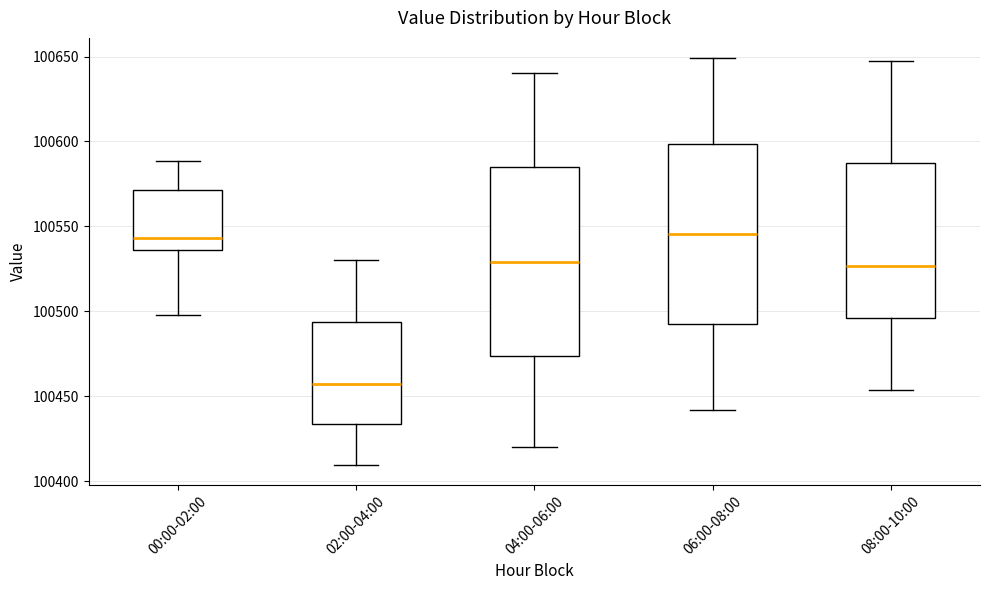

Reading left to right, transcribe this box plot: for each box, give where its median line is, the range the box spans, and where its two whiskers end, as read against the y-axis. The values are not printed on the chart, so give them approximately, as read against the axis.

00:00-02:00: median 100545, box 100535 to 100570, whiskers 100495 to 100590
02:00-04:00: median 100455, box 100435 to 100495, whiskers 100410 to 100530
04:00-06:00: median 100530, box 100475 to 100585, whiskers 100420 to 100640
06:00-08:00: median 100545, box 100490 to 100600, whiskers 100440 to 100650
08:00-10:00: median 100525, box 100495 to 100585, whiskers 100455 to 100650